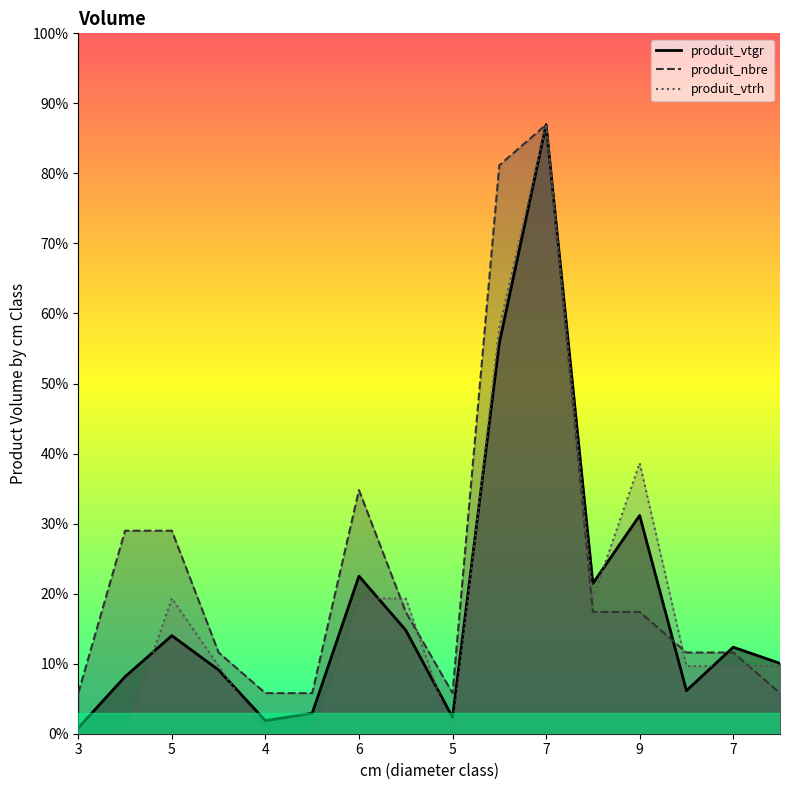

What is the label of the 6th point from the left?

5